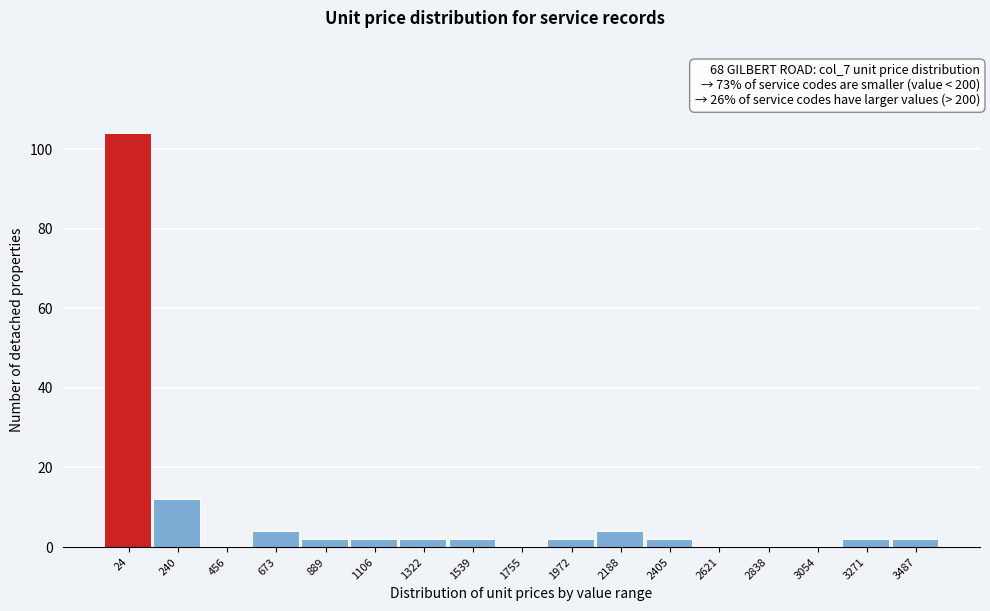

Reading left to right, extract all data points from this chart.

24=104	240=12	456=0	673=4	889=2	1106=2	1322=2	1539=2	1755=0	1972=2	2188=4	2405=2	2621=0	2838=0	3054=0	3271=2	3487=2